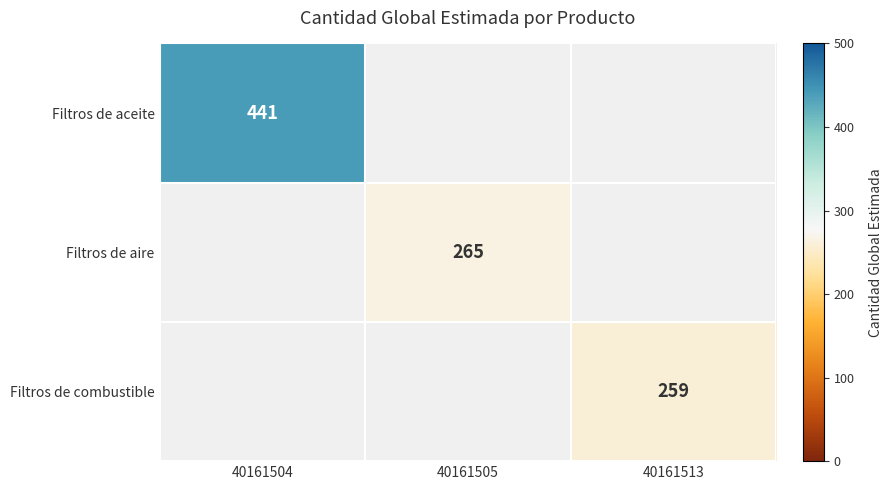

Which label corresponds to the largest value in the chart?

40161504